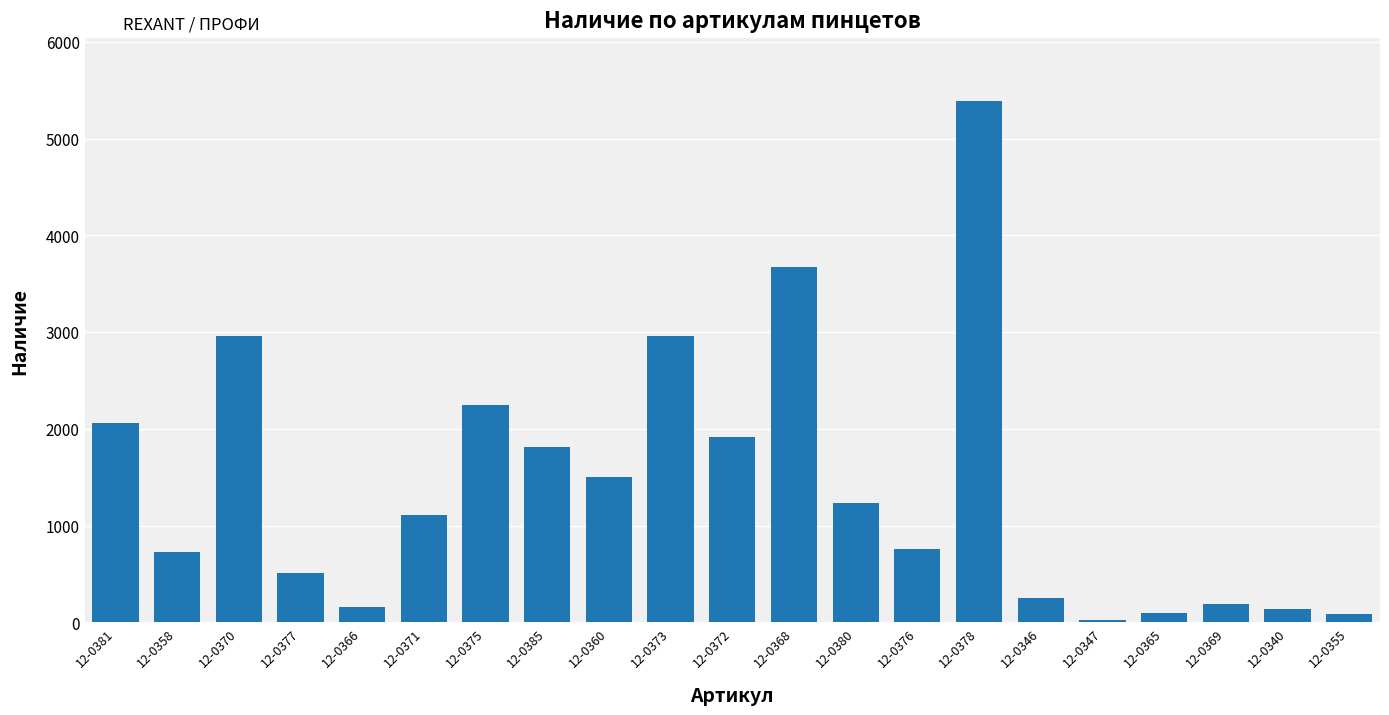

What is the value of the 12th bar from the left?

3677